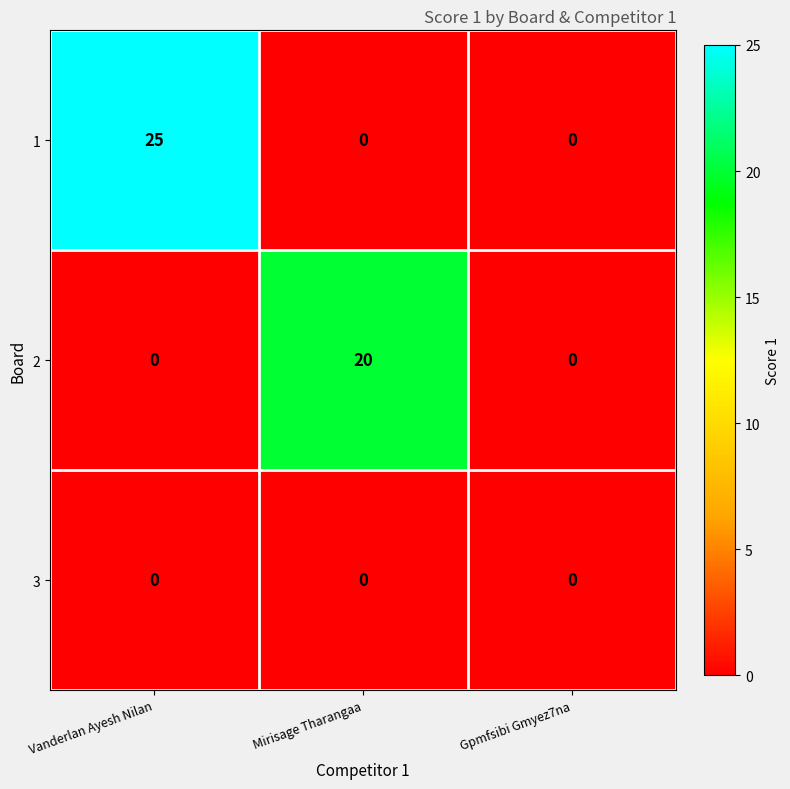

How many distinct data groups are displayed?

3